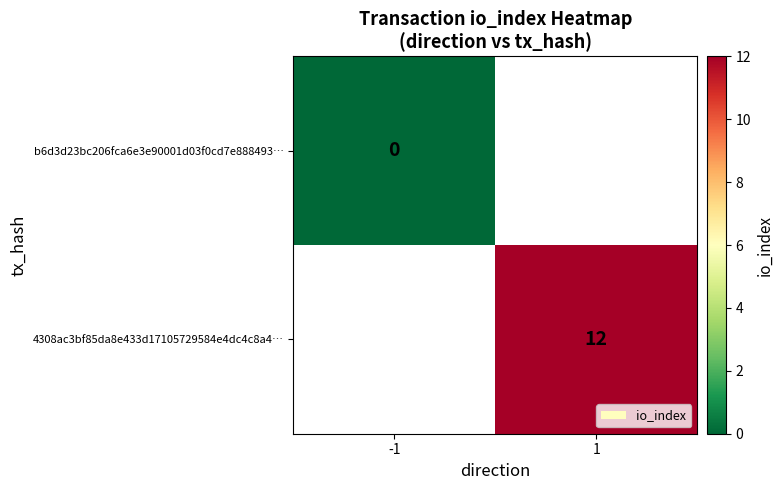

True or false: 4308ac3bf85da8e433d17105729584e4dc4c8a4… has a value of 20 at 1.

False